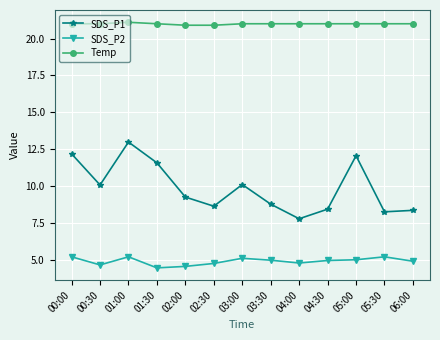

What is the label of the 7th point from the left?

03:00